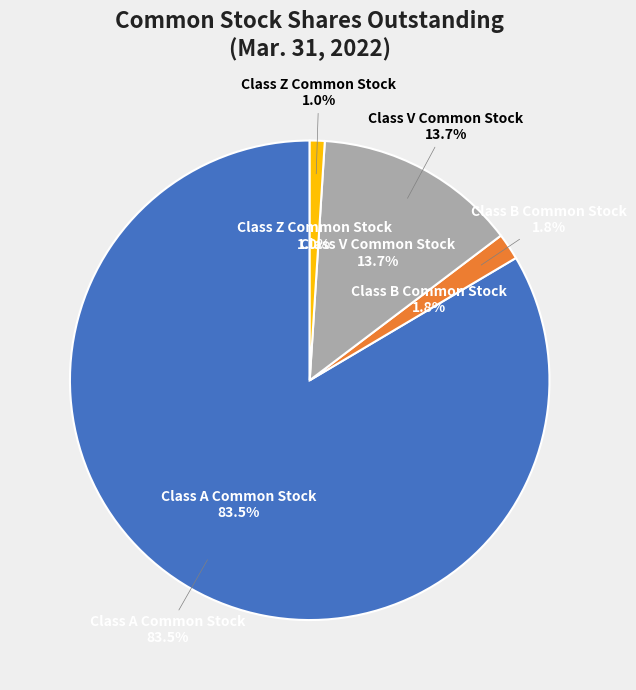

Rank the categories by value from lowest to highest.

Class Z Common Stock, Class B Common Stock, Class V Common Stock, Class A Common Stock